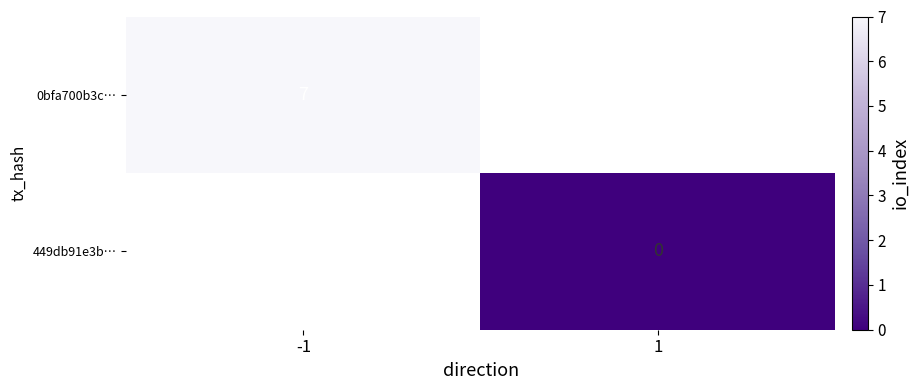

Is the value of 0bfa700b3c… at -1 greater than the value of 449db91e3b… at 1?

Yes